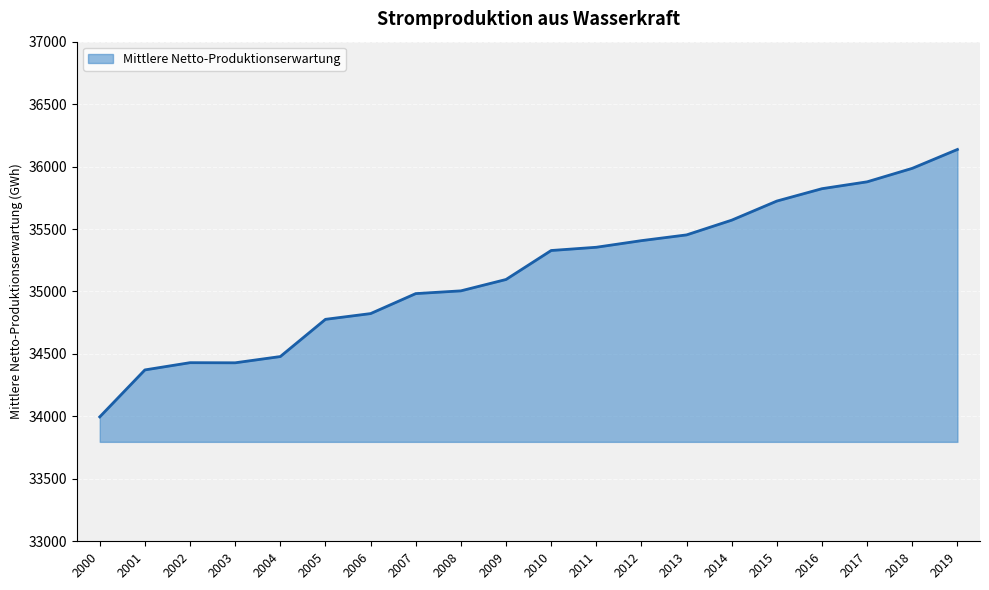

Which category has the lowest value across all series?

2000